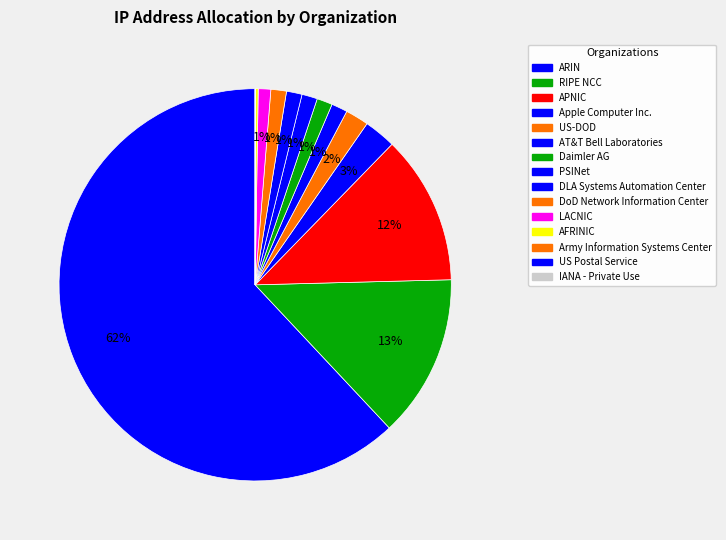

To the nearest percent, what portion does Daimler AG represent?

1%